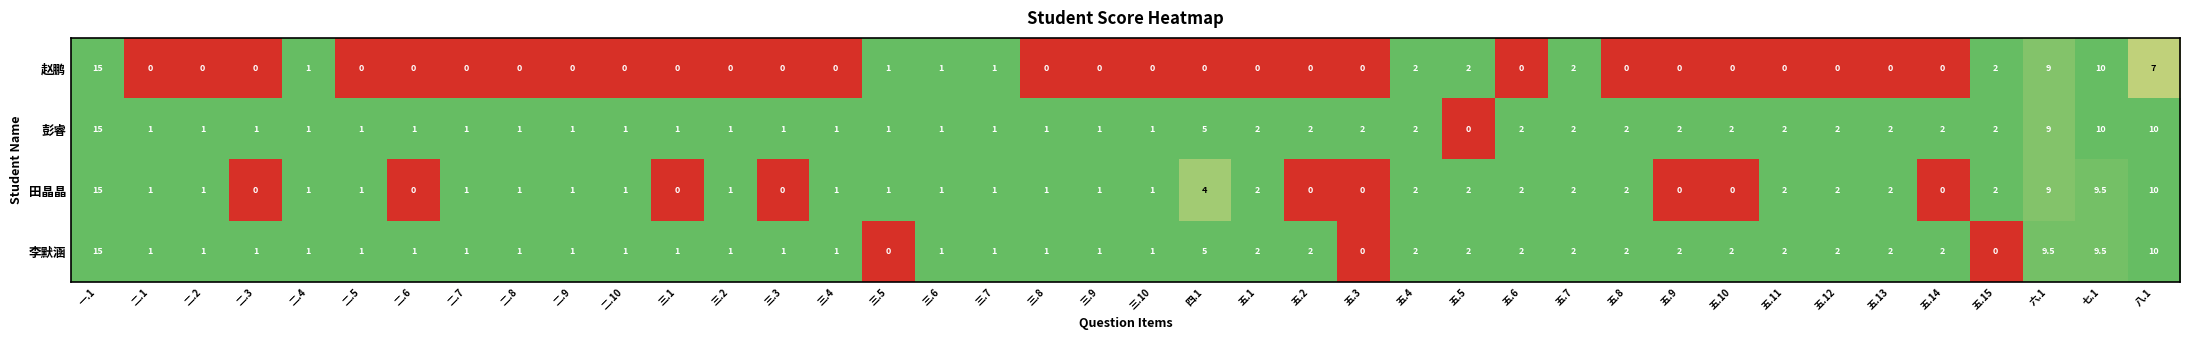

Count the number of categories in the chart.

40